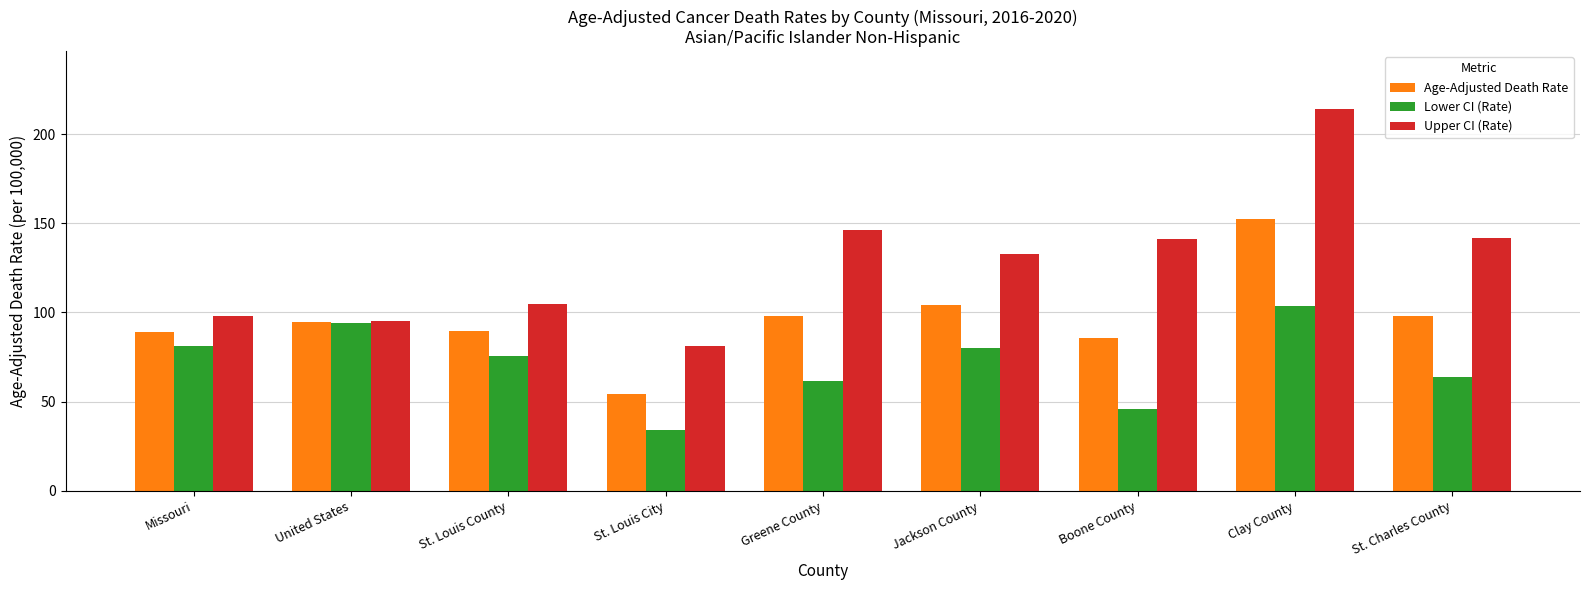

The value of Upper CI (Rate) at Boone County is 141.2. True or false?

True